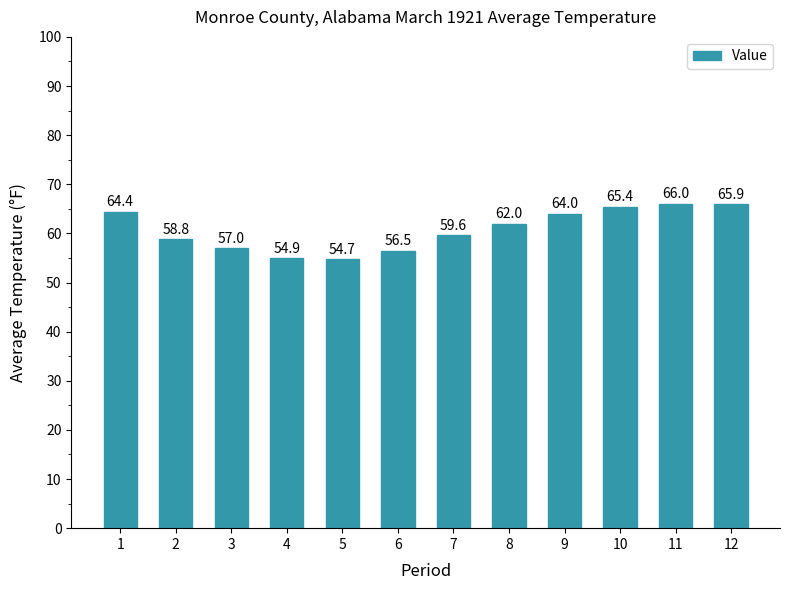

The chart shows a value of 54.9 at 4. True or false?

True